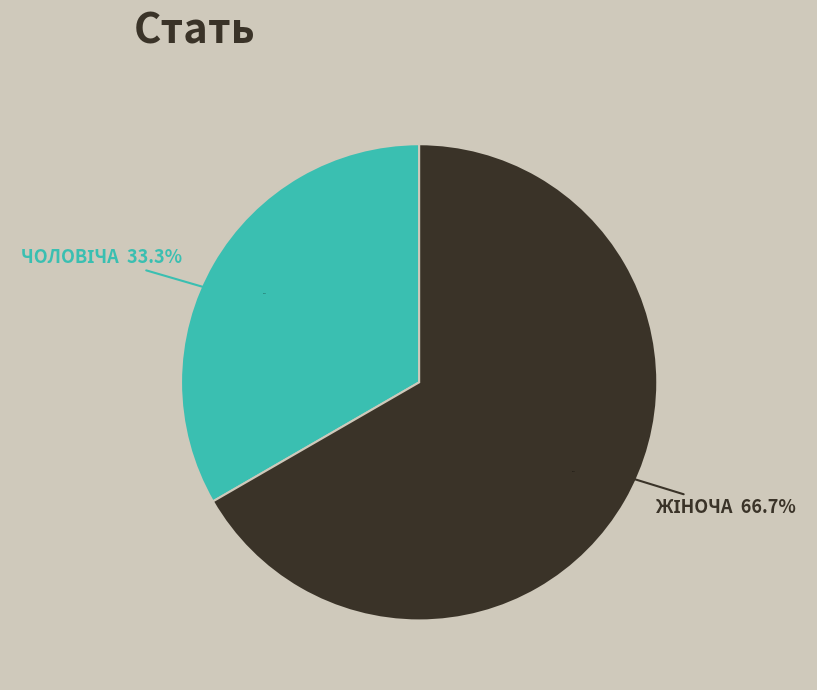

Which category accounts for the majority?

Жіноча